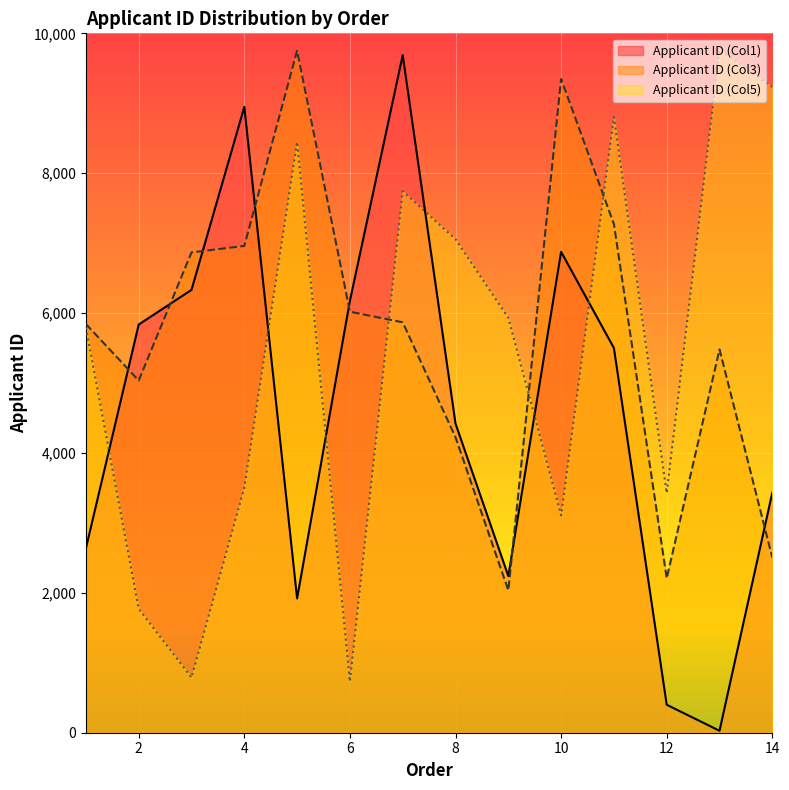

What is the value of the Applicant ID (Col3) point at the 11th from the left?

7272